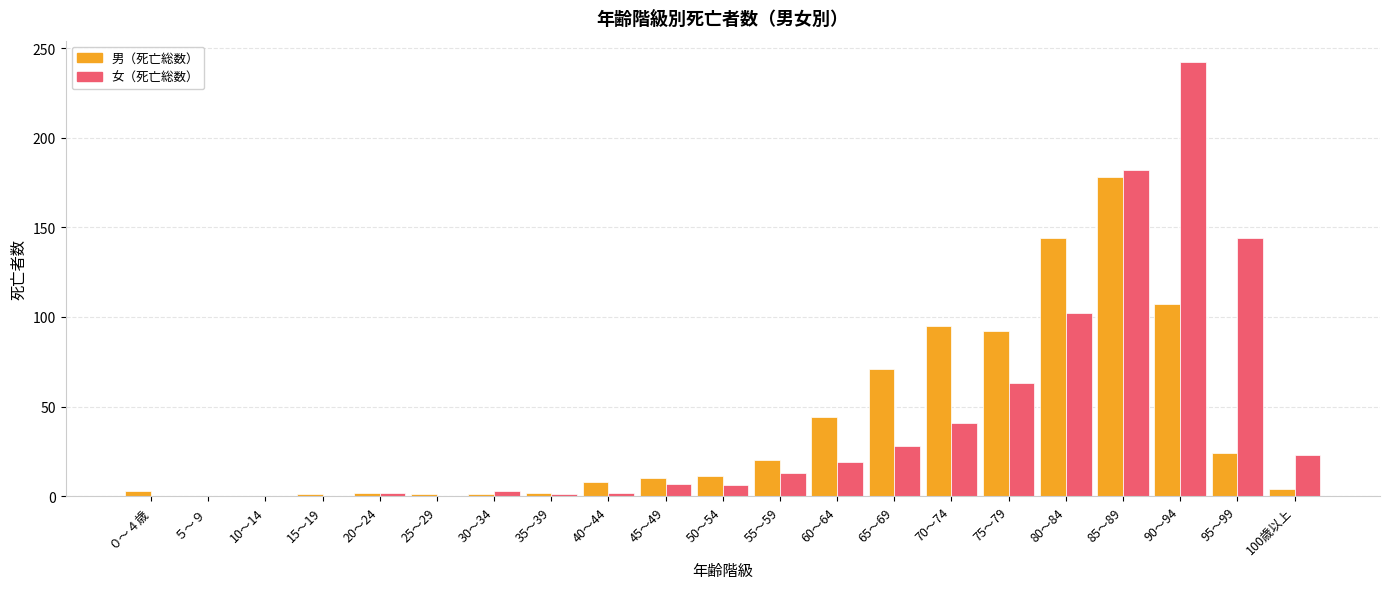

What is the sum of all 男（死亡総数） values?

818